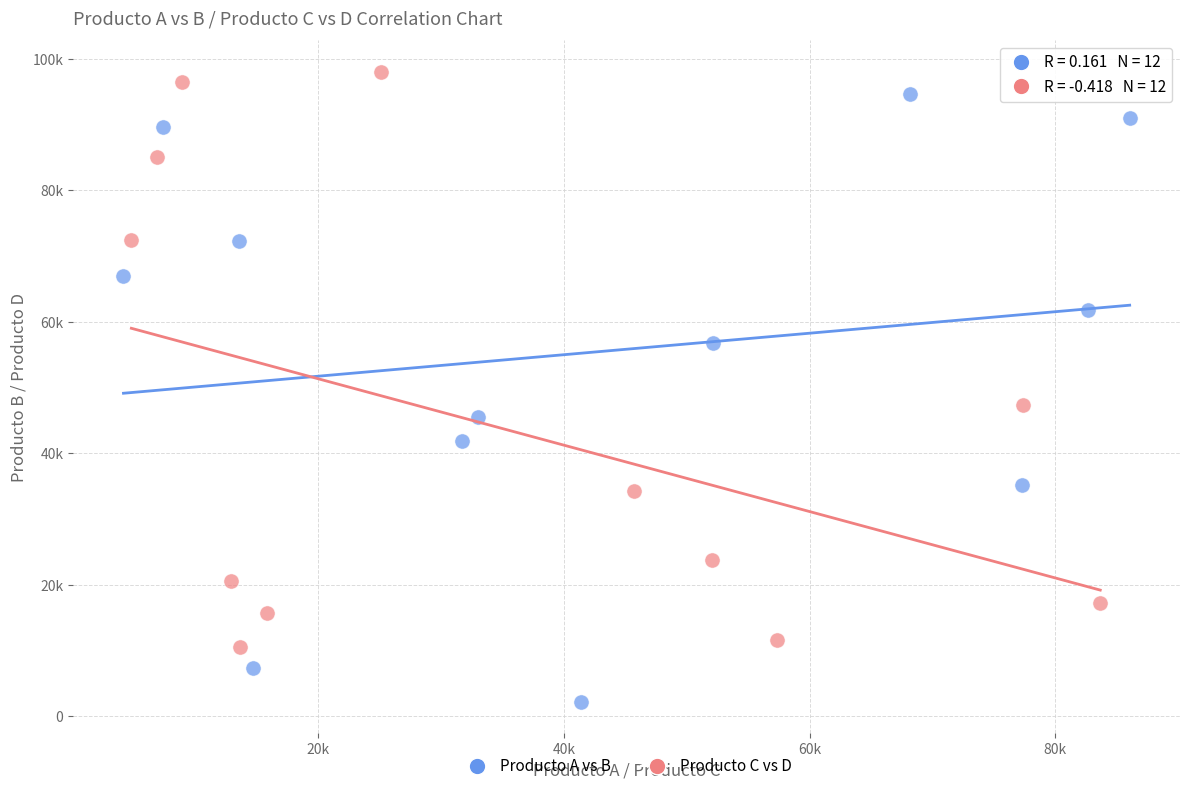

Which series has the largest Y range (max minus min)?

Producto A vs B